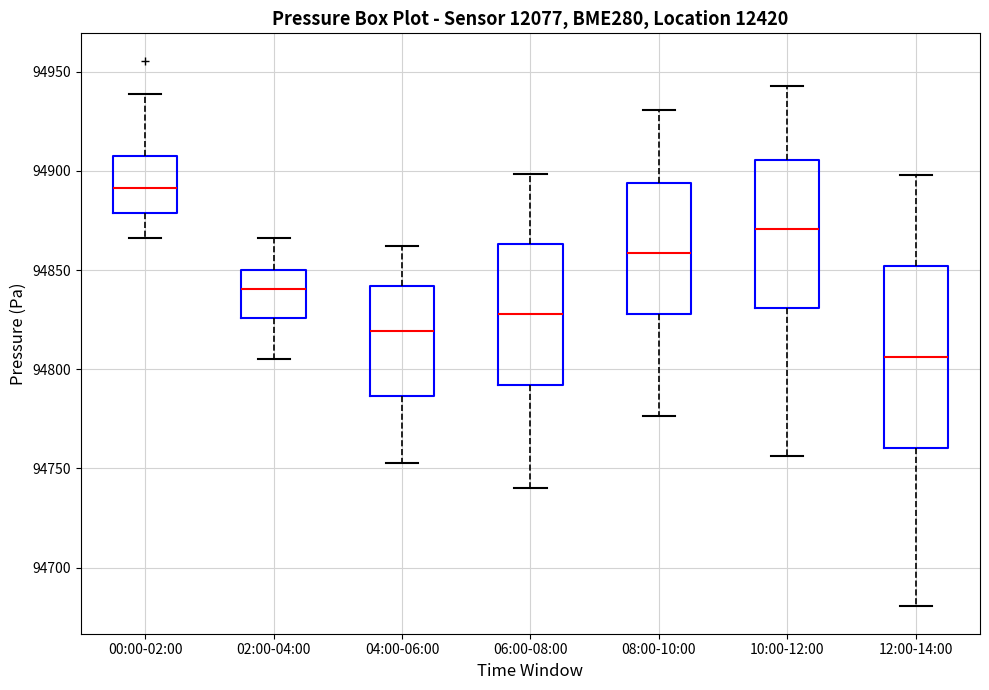

Where is the lower edge of the box for 10:00-12:00 on the y-axis? The values are not printed on the chart, so give them approximately, as read against the axis.

94830